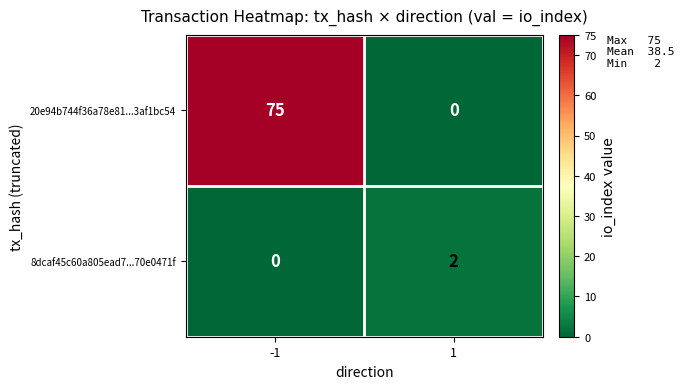

Reading left to right, extract all data points from this chart.

20e94b744f36a78e81...3af1bc54: 75	0
8dcaf45c60a805ead7...70e0471f: 0	2